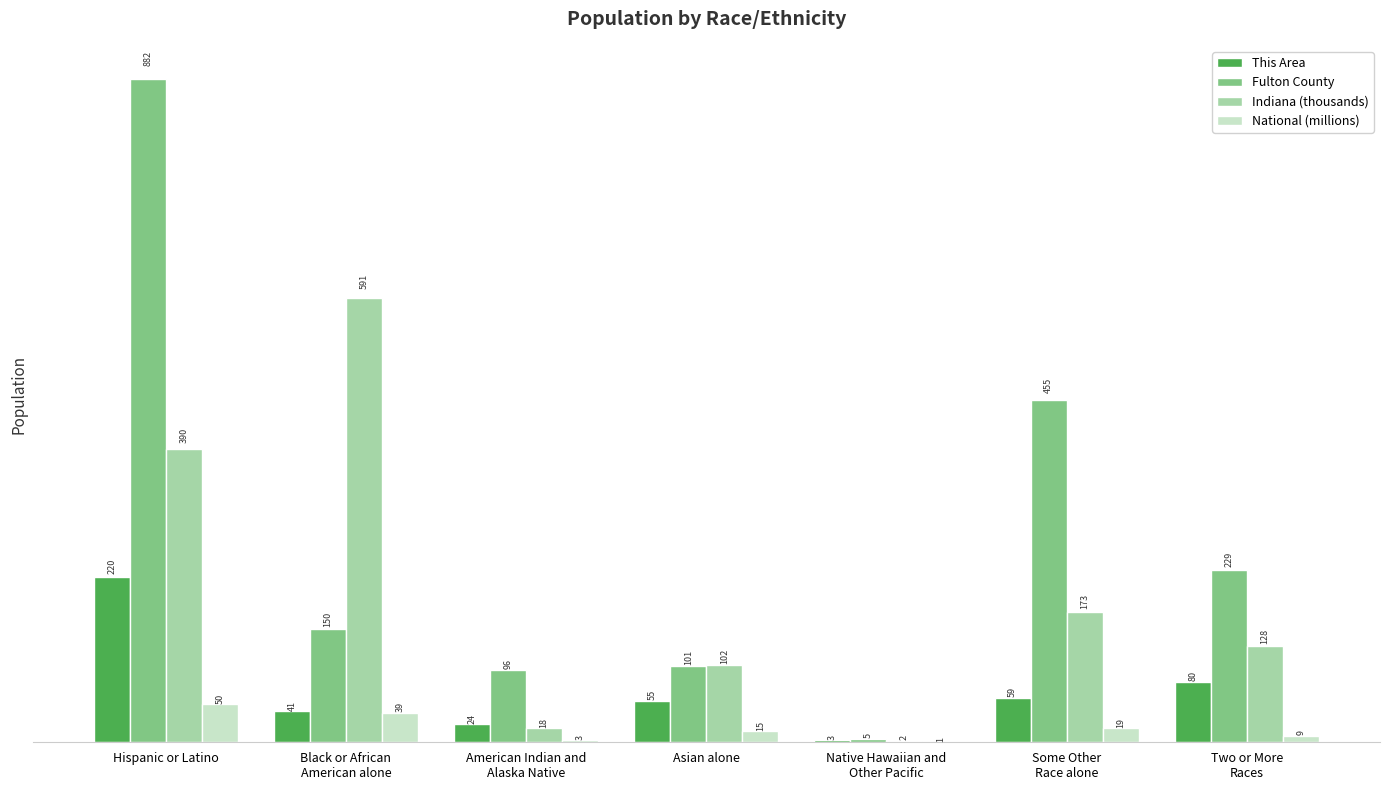

What is the average value of the This Area series?

68.9